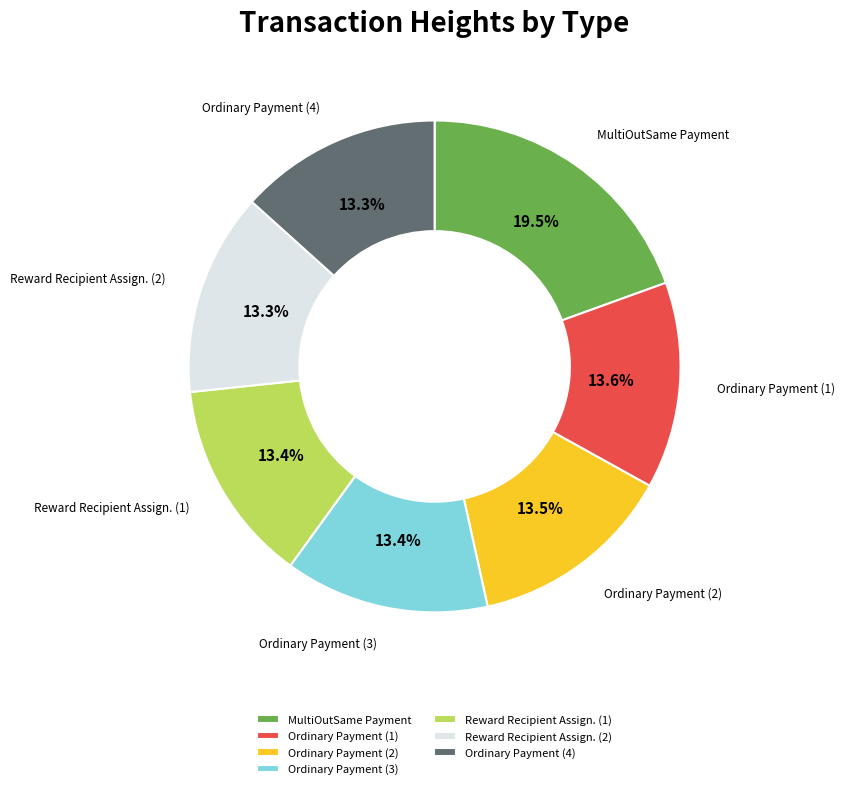

Approximately how many times larger is the value at Reward Recipient Assign. (1) compared to Ordinary Payment (1)?

1.0